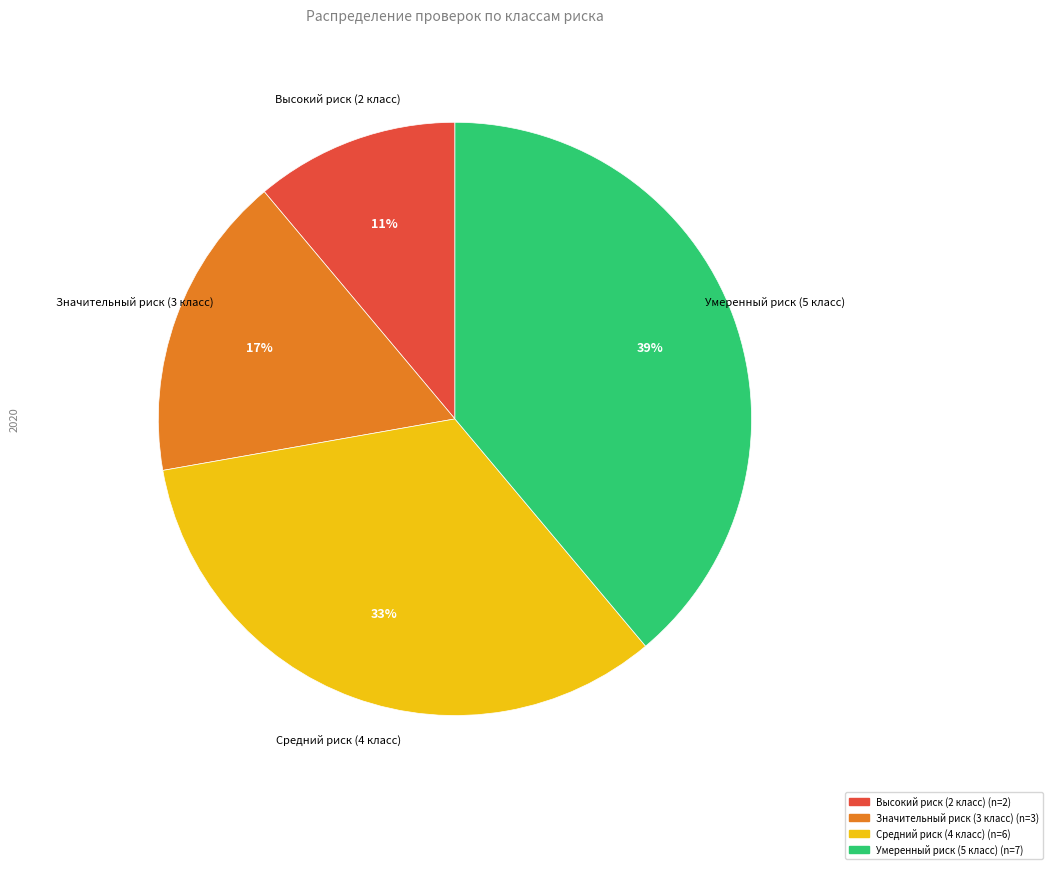

Between Средний риск (4 класс) and Умеренный риск (5 класс), which is larger?

Умеренный риск (5 класс)